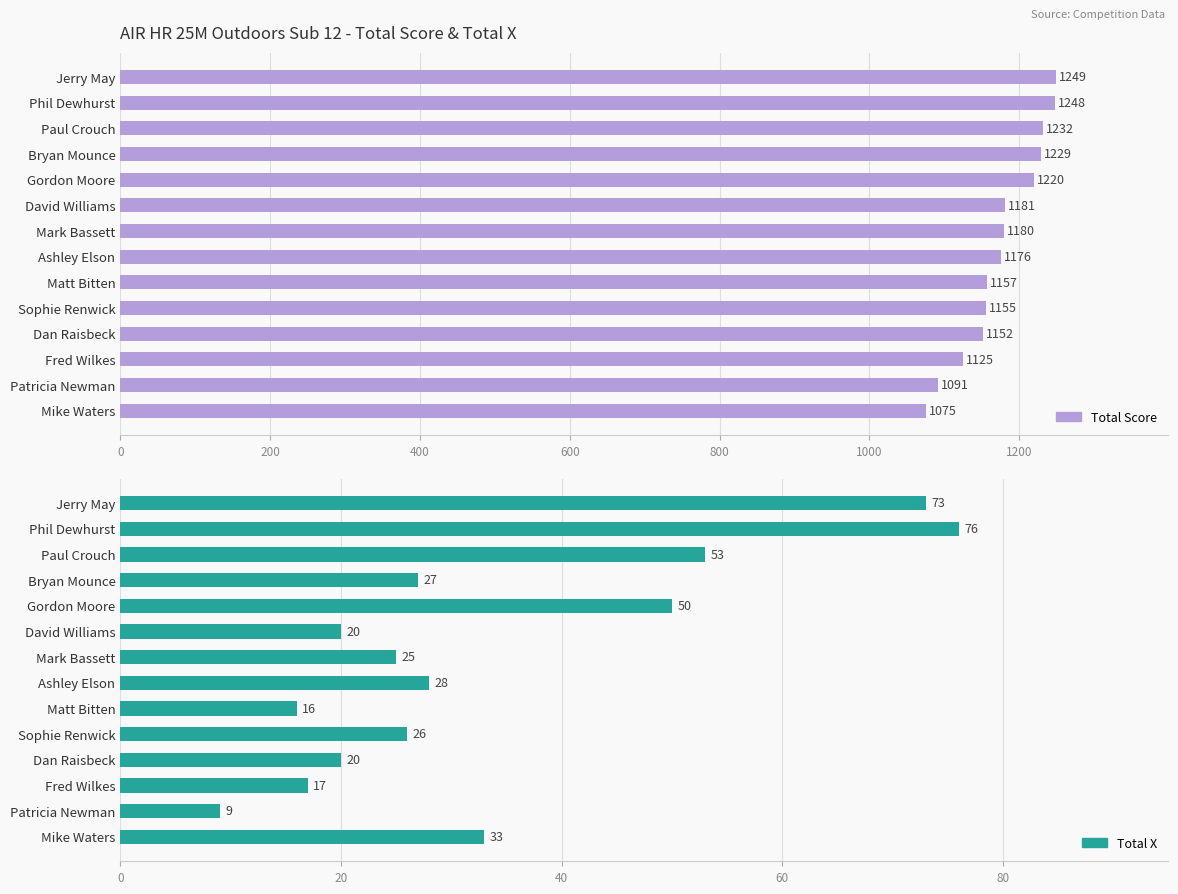

What is the lowest value of the Total Score series?

1075